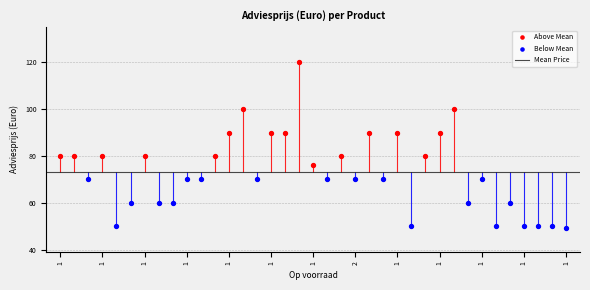

What is the change in value from ESNL00351242 to ESRG00042317?

-30.0